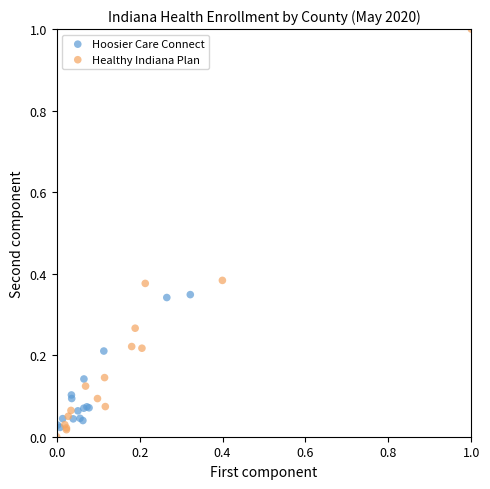

What are all the series names shown in the legend?

Hoosier Care Connect, Healthy Indiana Plan